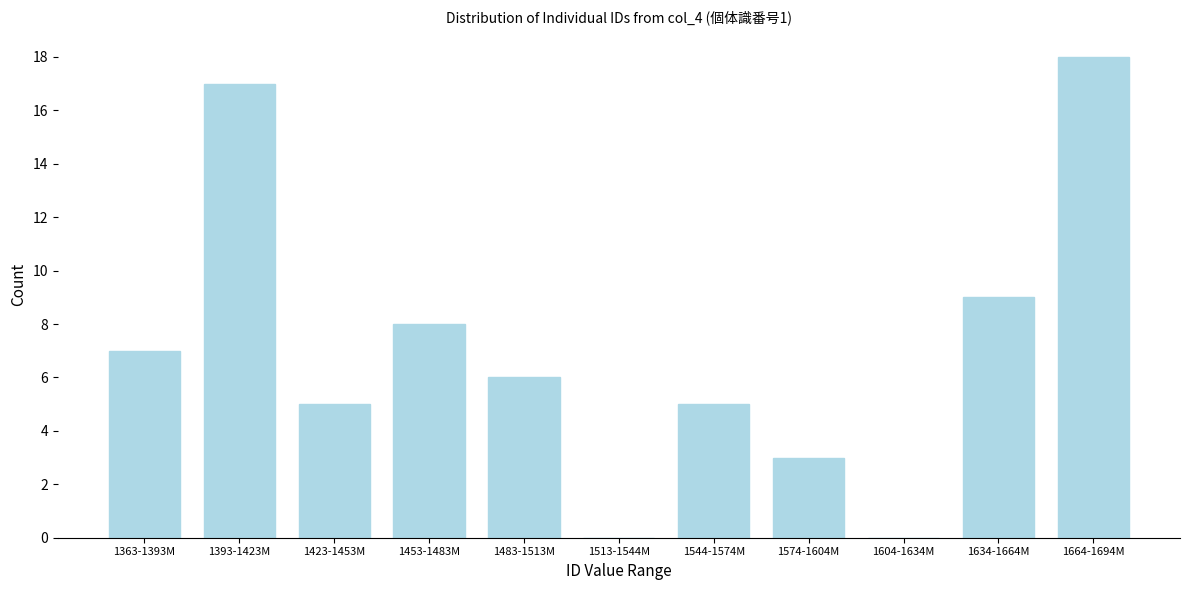

Reading right to left, what are all the values shown in this chart?

1664-1694M=18	1634-1664M=9	1604-1634M=0	1574-1604M=3	1544-1574M=5	1513-1544M=0	1483-1513M=6	1453-1483M=8	1423-1453M=5	1393-1423M=17	1363-1393M=7